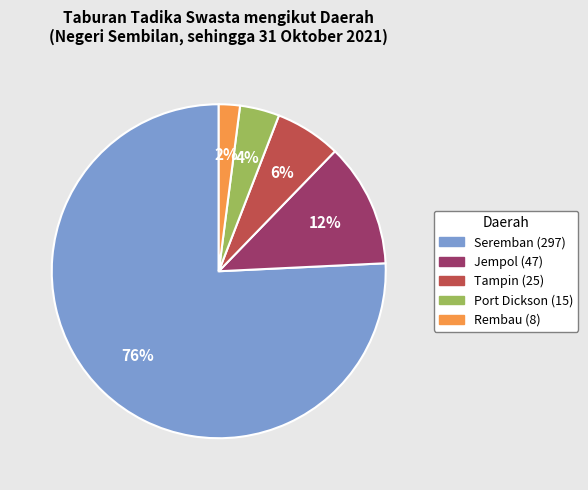

To the nearest percent, what is the average slice percentage?

20%